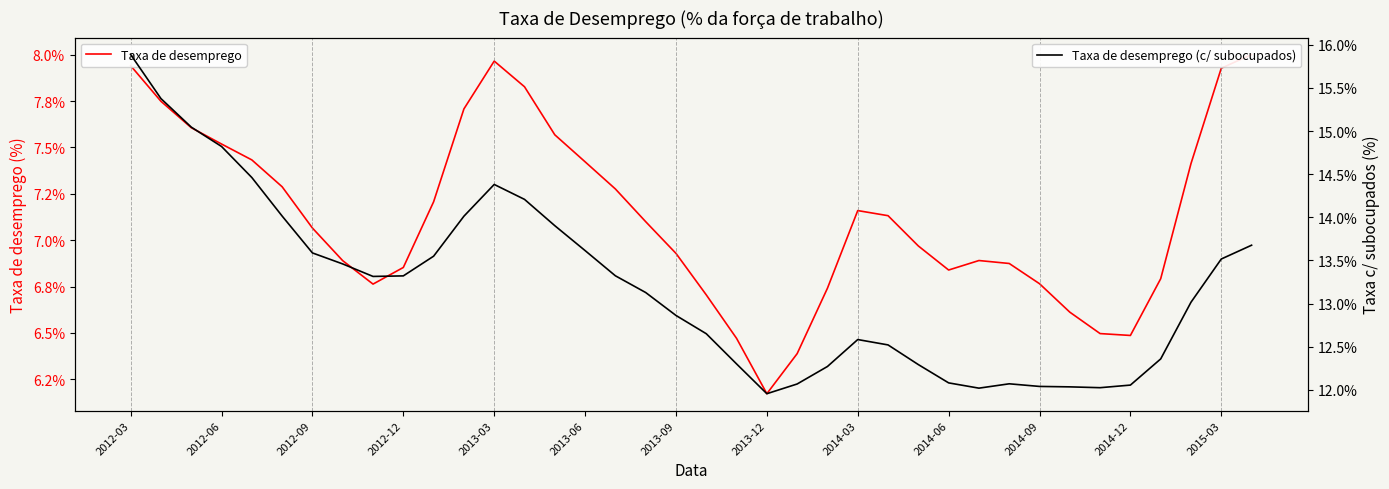

True or false: Taxa de desemprego (c/ subocupados) and Taxa de desemprego intersect in this chart.

False